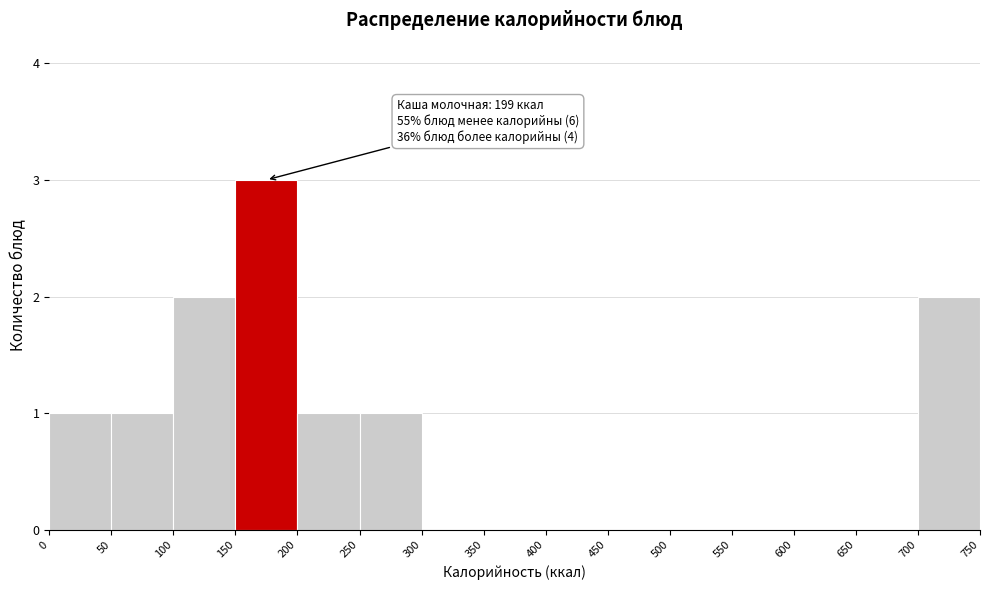

Over which range of the x-axis is the bar tallest?

150 to 200